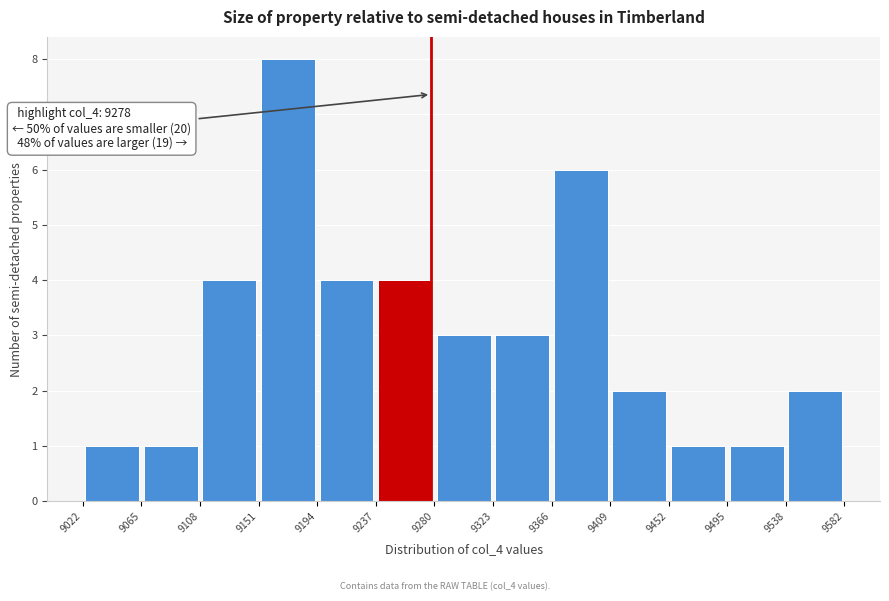

Which range on the x-axis has the tallest bar?

9151 to 9194